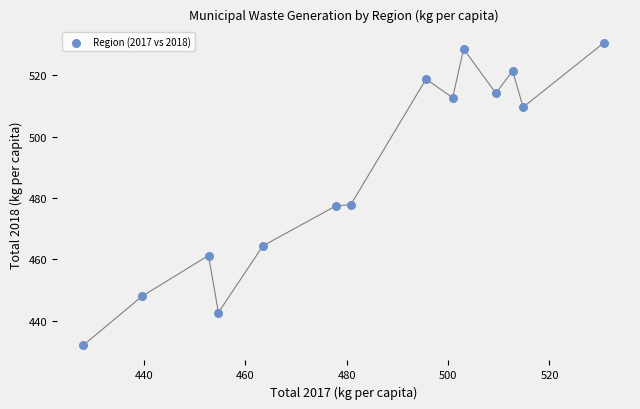

What is the range of Y values (max minus min)?

98.5